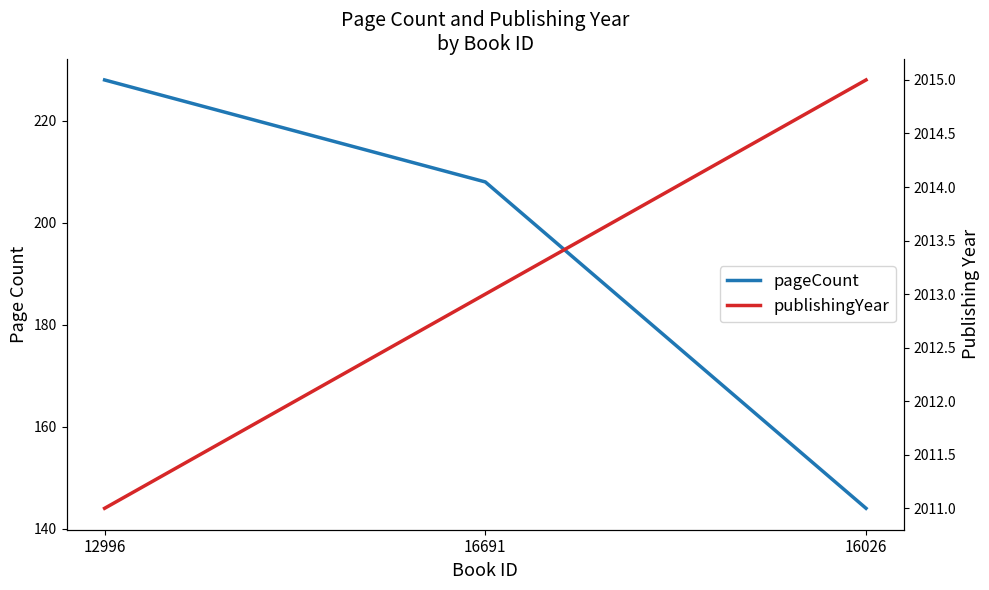

Rank the series by their average value, from lowest to highest.

pageCount, publishingYear